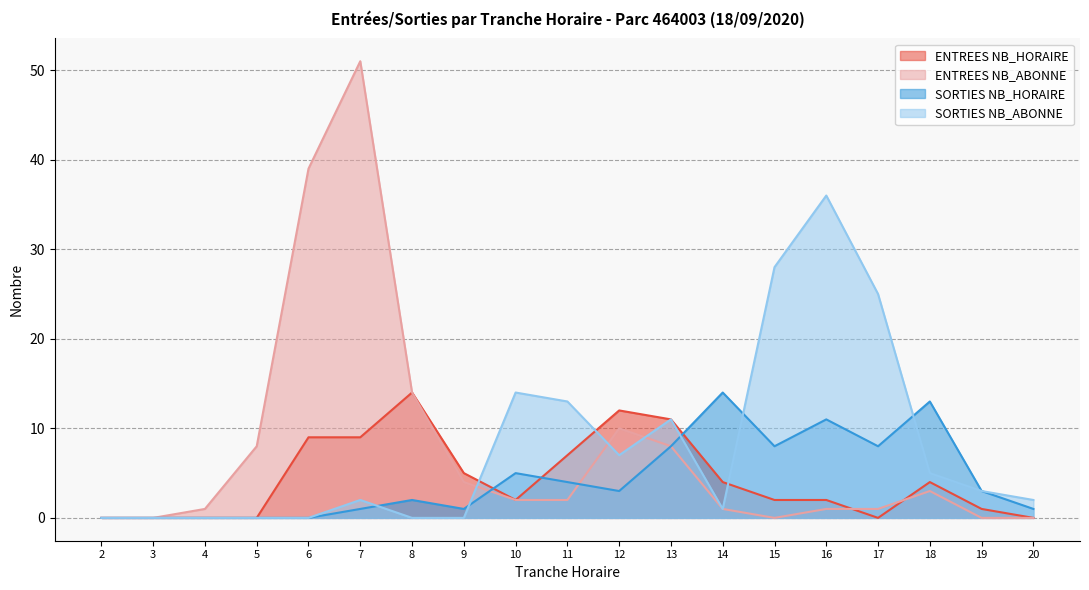

Is it true that SORTIES NB_HORAIRE equals -10 at 5?

False